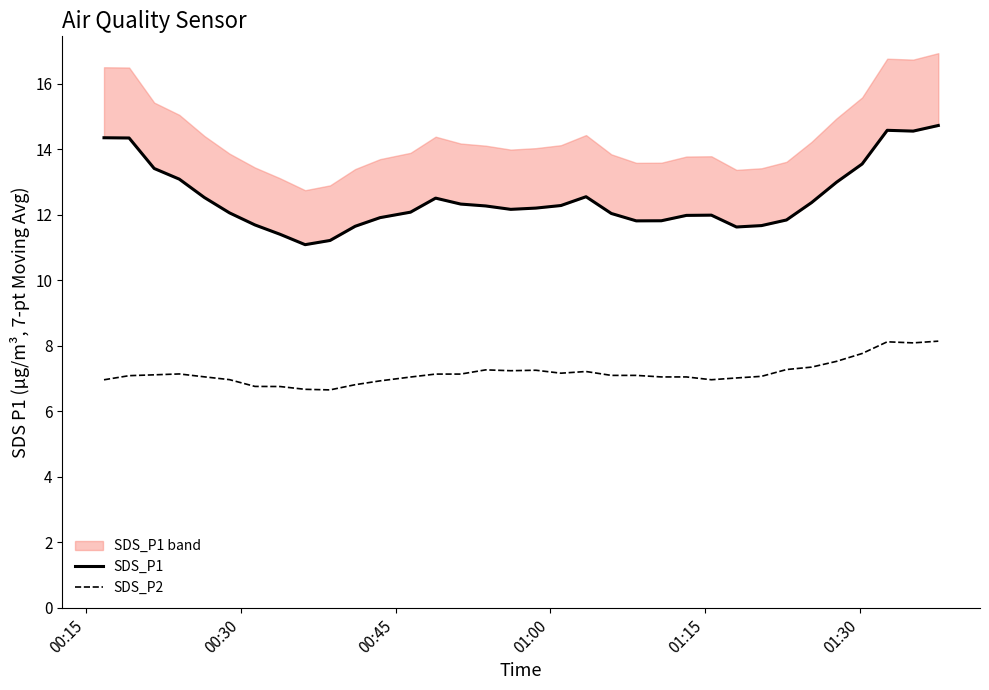

What are all the series names shown in the legend?

SDS_P1, SDS_P2